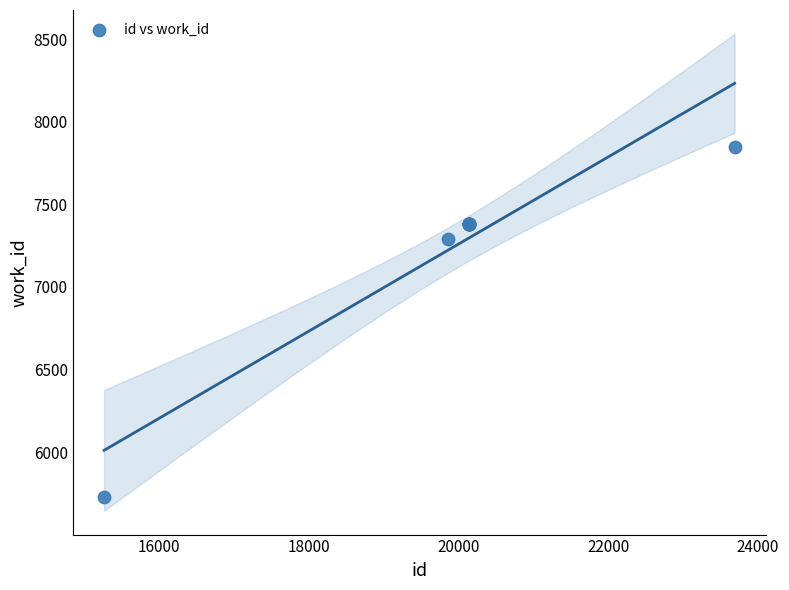

What Y value in the scatter plot is closest to 6789?

7293